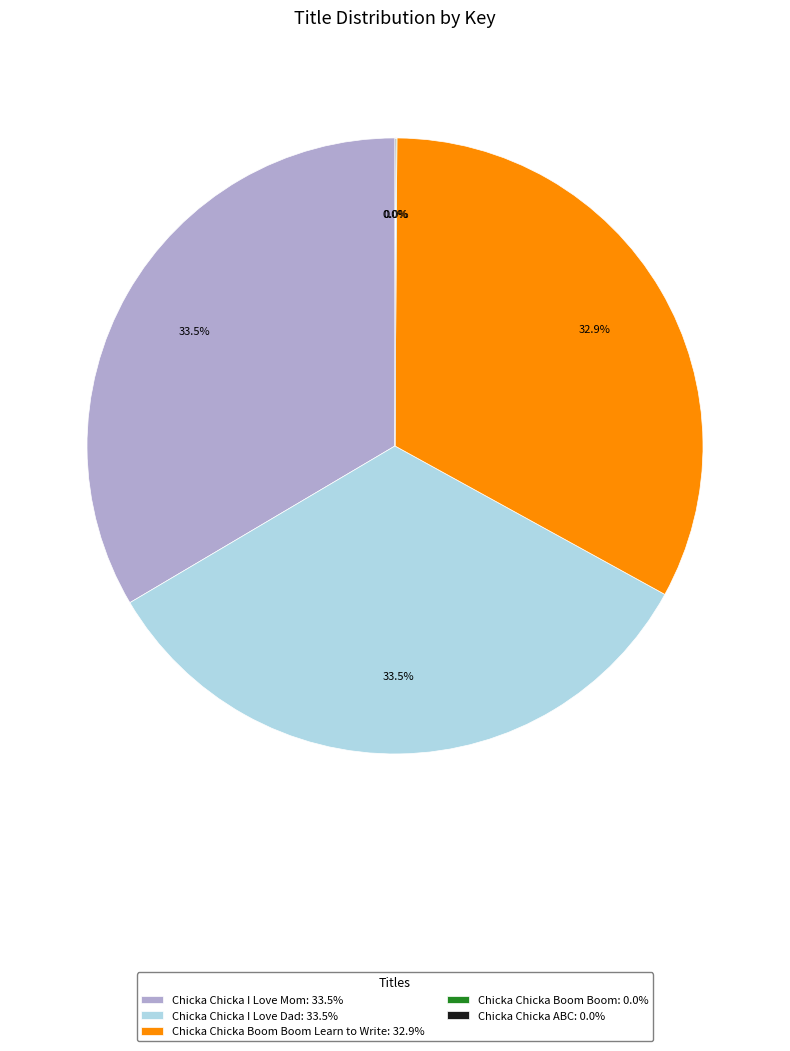

What percentage is NOT represented by Chicka Chicka I Love Dad: 33.5%?

66.5%